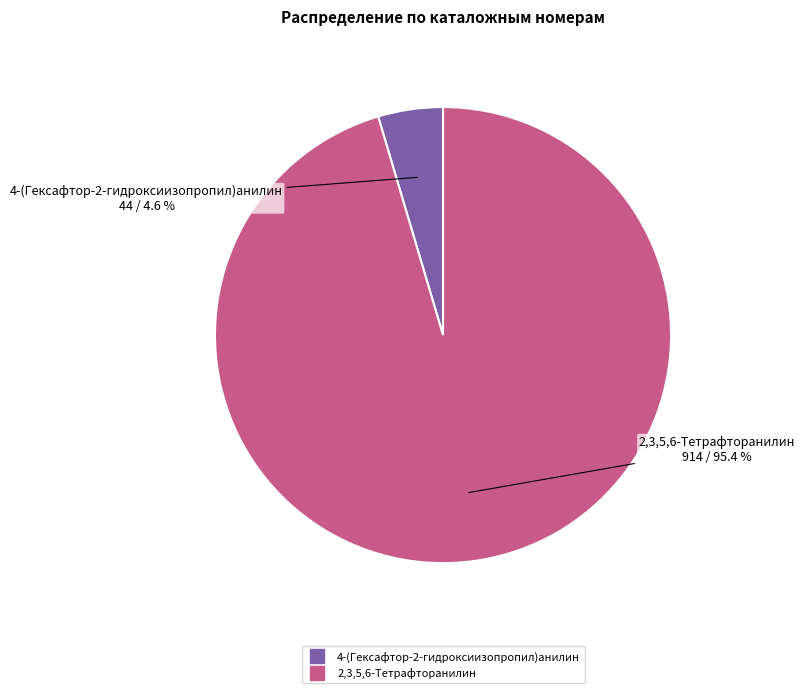

Is 4-(Гексафтор-2-гидроксиизопропил)анилин the majority of the pie?

No